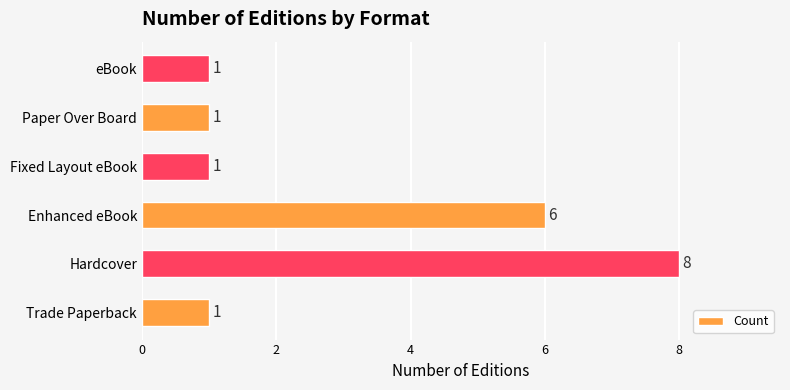

True or false: the data shows 1 at Trade Paperback.

True